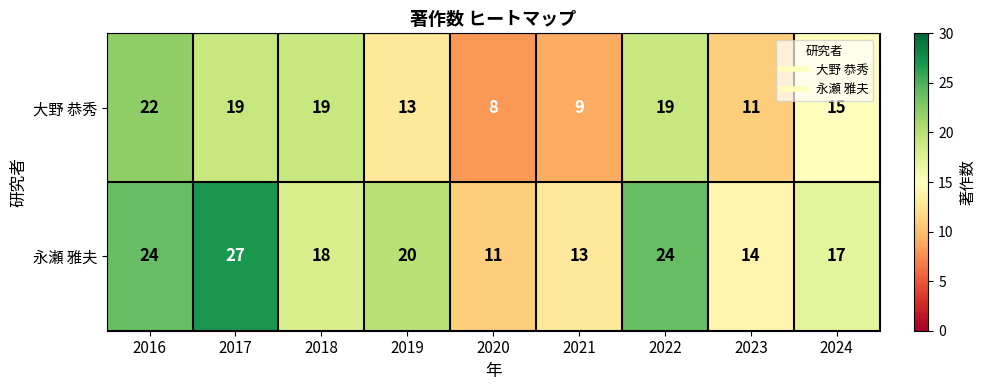

At 2022, list the series in order from largest to smallest.

永瀬 雅夫, 大野 恭秀